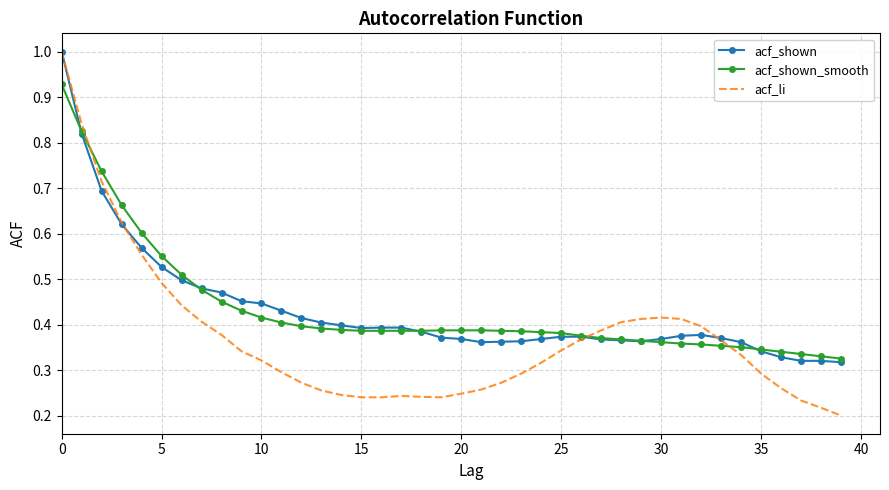

After their last crossing, which series has the higher values: acf_shown_smooth or acf_li?

acf_shown_smooth